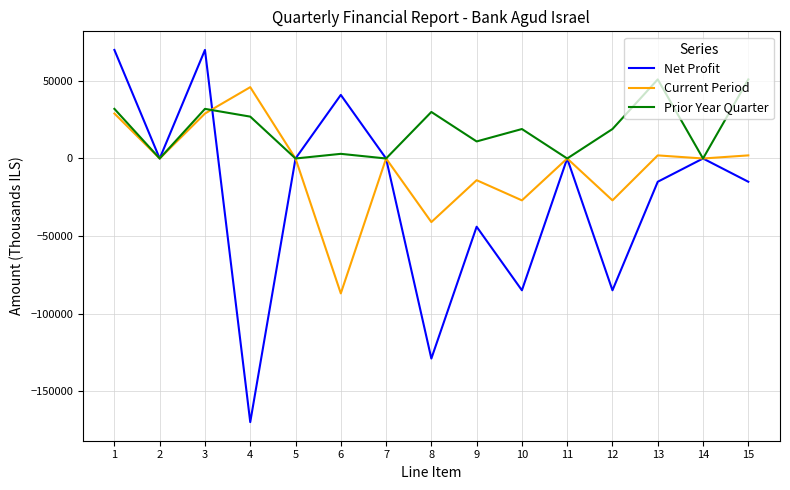

Which series changed the most between 1 and 13?

Net Profit